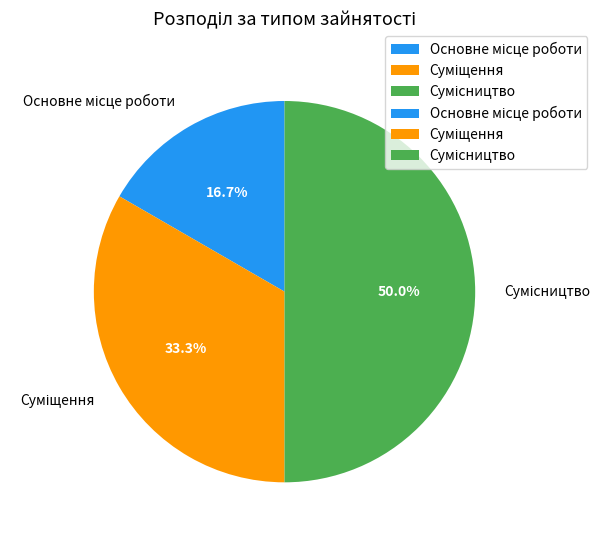

Count the number of slices in the pie.

3